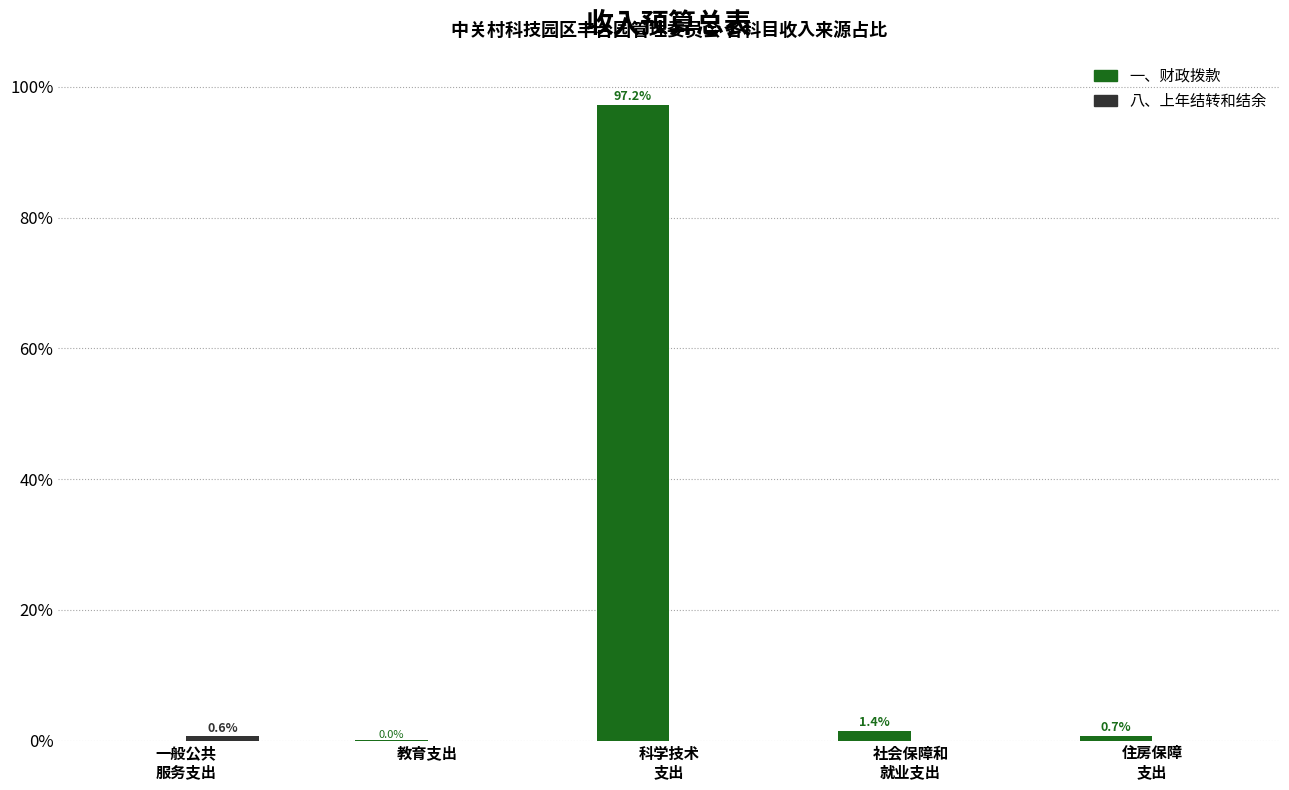

Which series has the largest total across all categories?

一、财政拨款